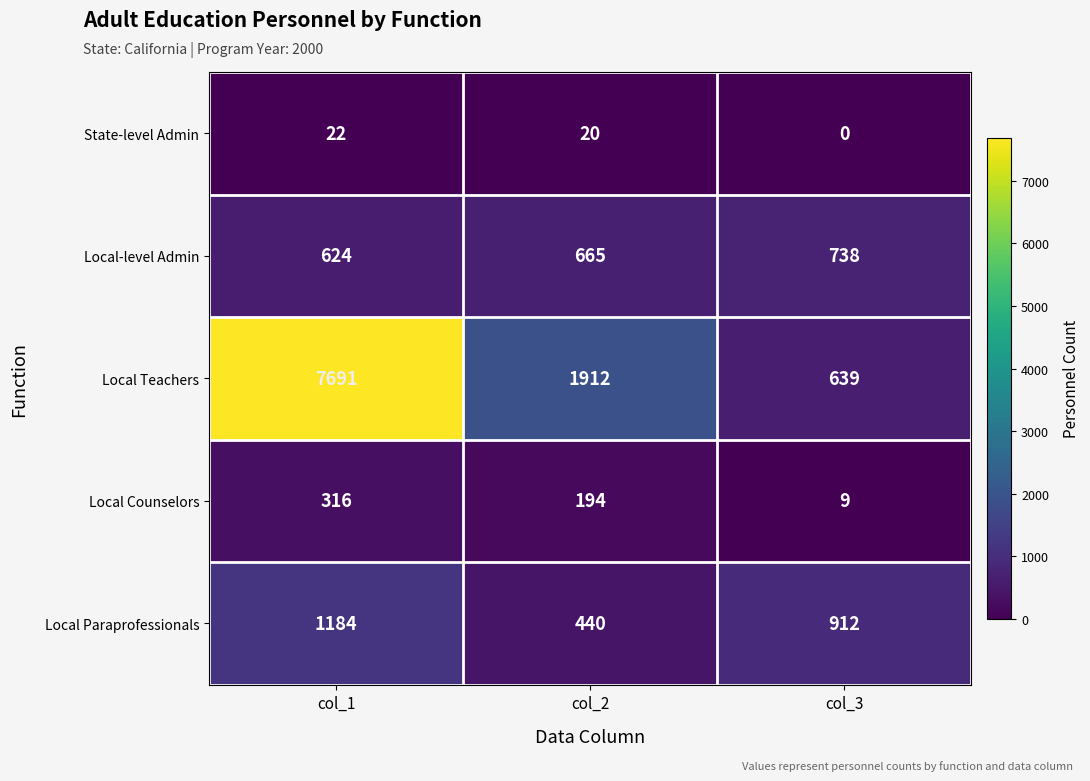

What is the approximate value of State-level Admin at col_1?

22